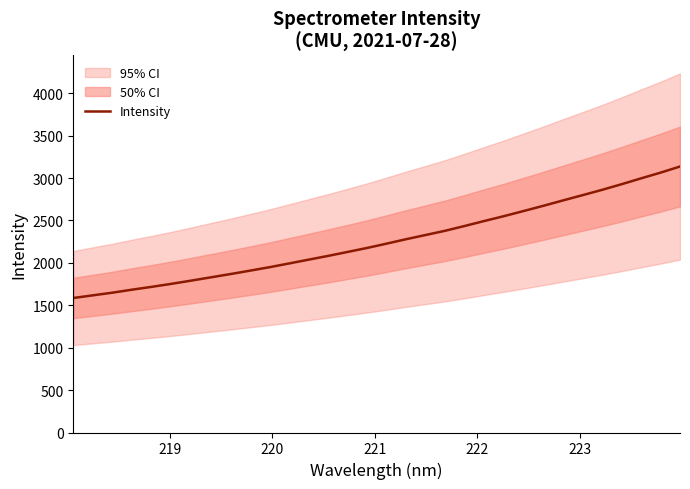

Does the chart have visible grid lines?

No